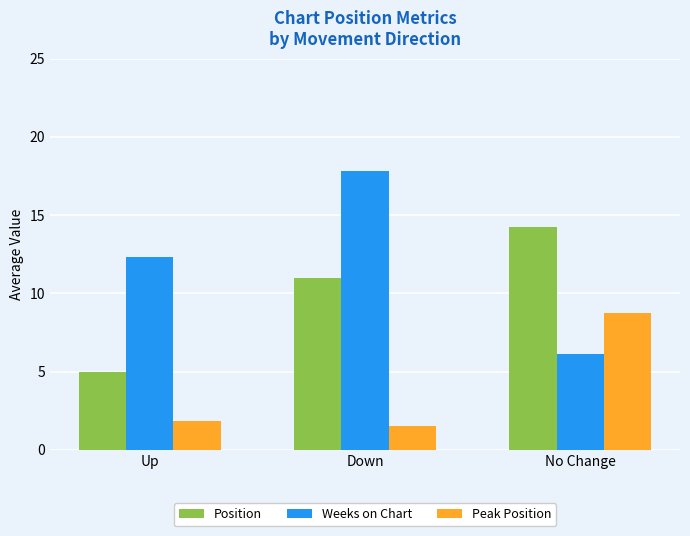

Is it true that Peak Position equals 0.5 at Down?

False